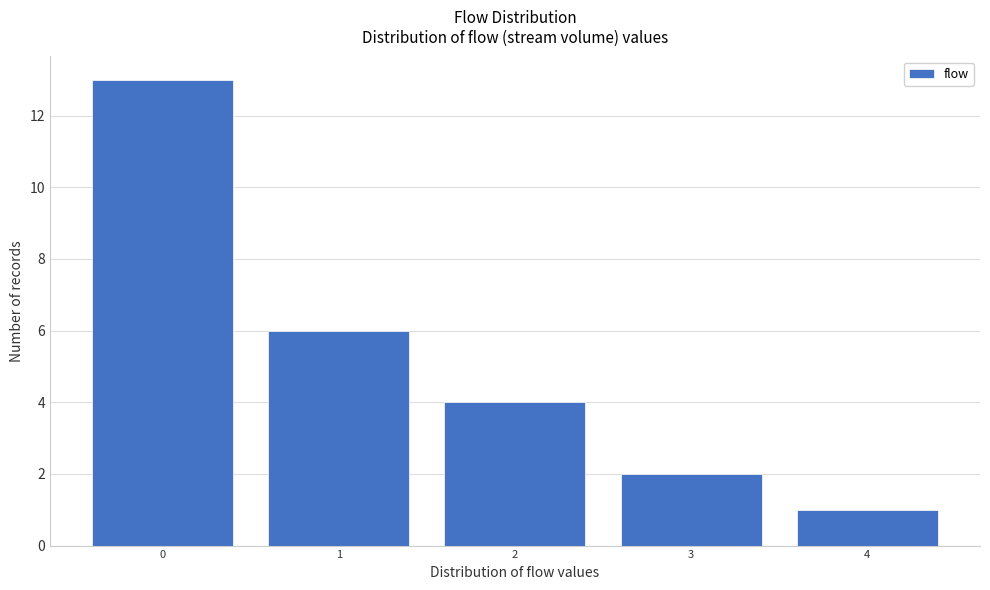

Reading left to right, list every bar in this chart as the range it spans on the x-axis followed by its height. The values are not printed on the chart, so give them approximately, as read against the axis.

-0.5 to 0.5: 13
0.5 to 1.5: 6
1.5 to 2.5: 4
2.5 to 3.5: 2
3.5 to 4.5: 1